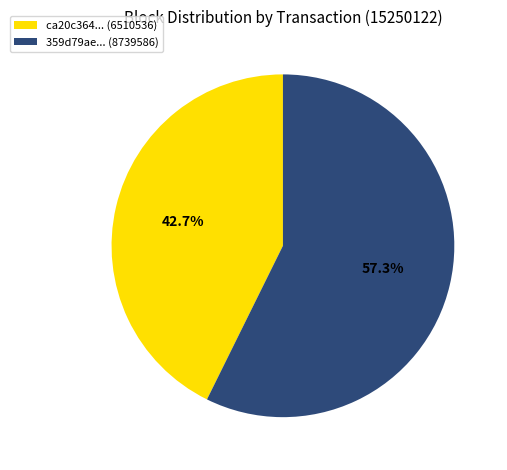

What is the majority slice?

359d79ae... (8739586)